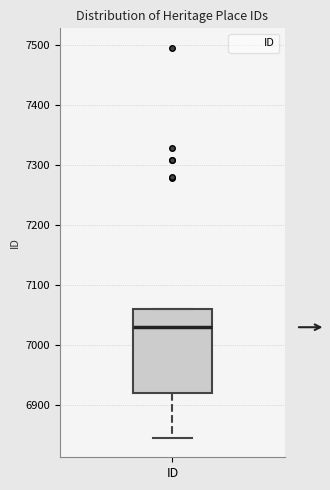

Where is the lower edge of the box for ID on the y-axis? The values are not printed on the chart, so give them approximately, as read against the axis.

6920